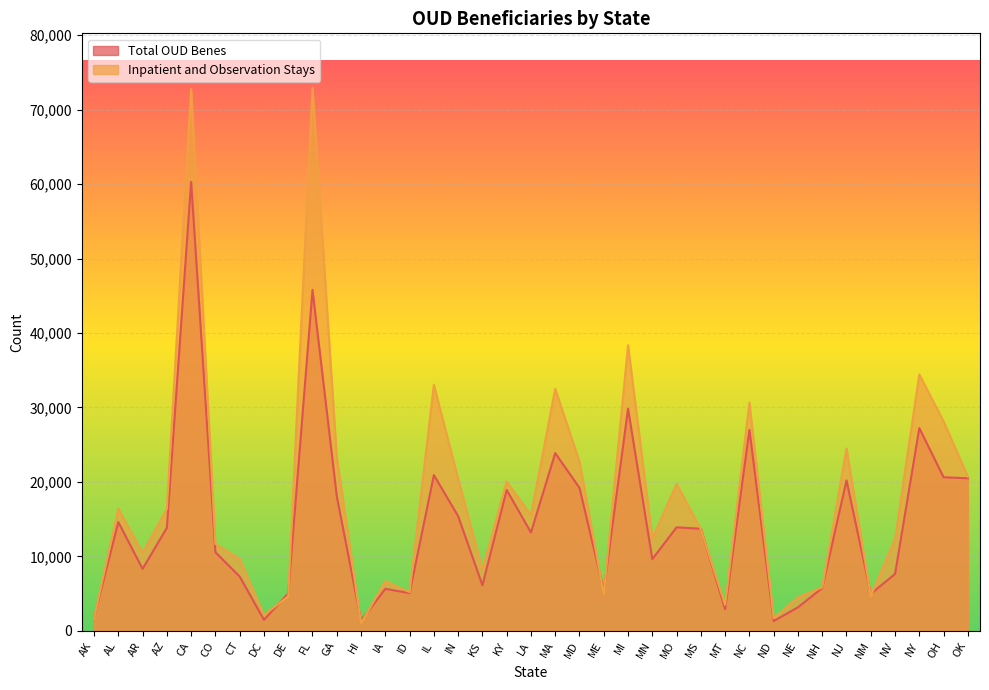

Does the chart display data point markers on the line(s)?

No